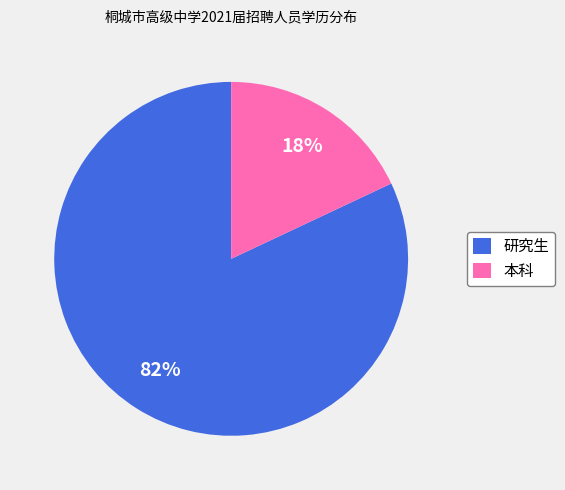

To the nearest percent, what is the difference between the 研究生 and 本科 slice percentages?

64%